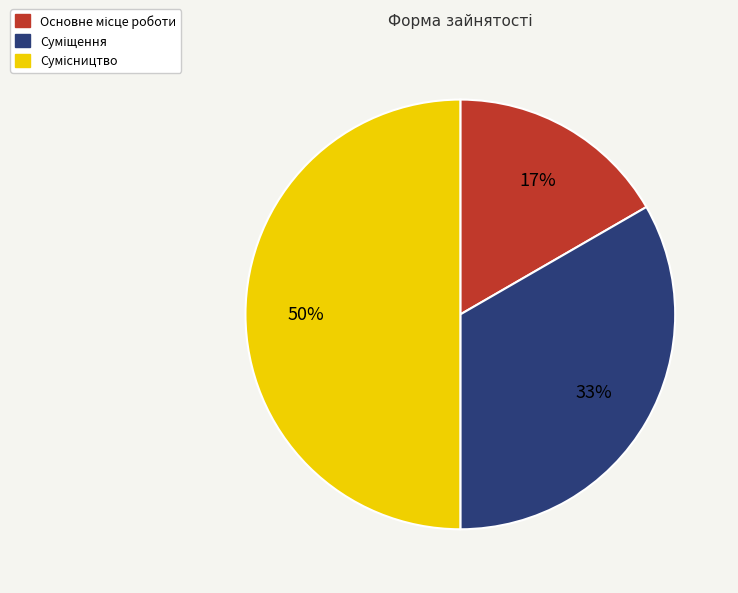

To the nearest percent, what is the difference between the largest and smallest slice percentages?

33%